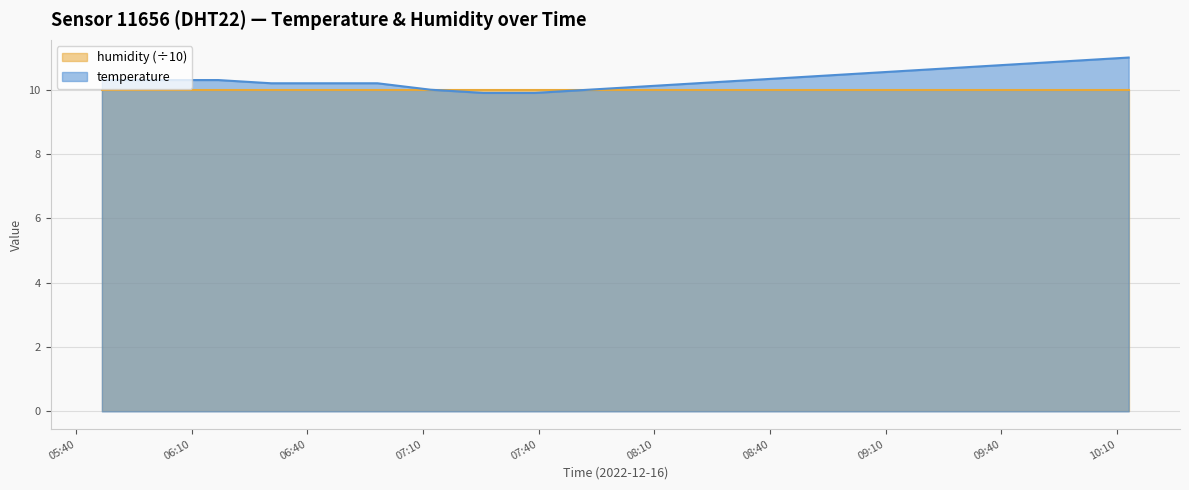

The chart shows a value of 14.9 at 06:00. True or false?

False